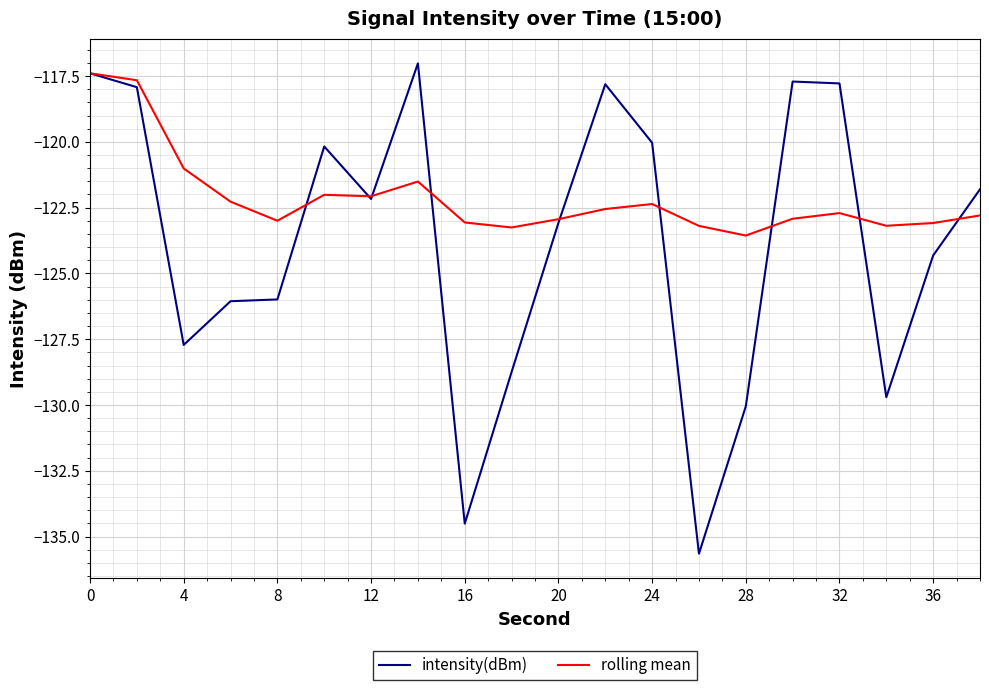

List the series in order of their overall mean, highest first.

rolling mean, intensity(dBm)